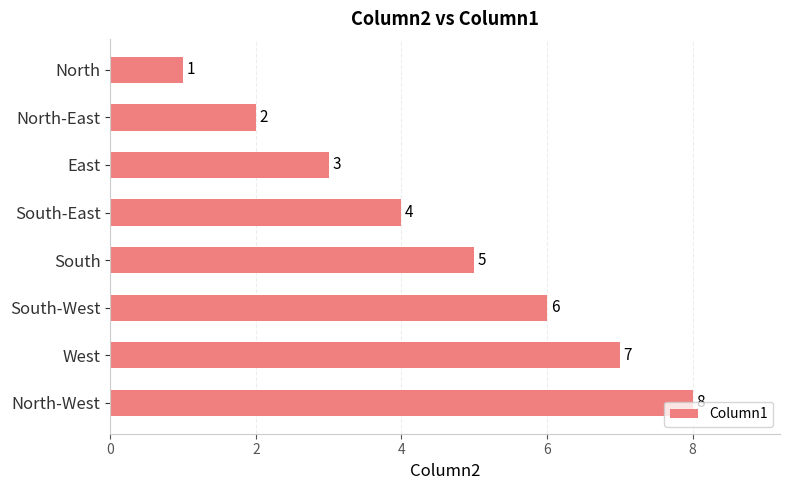

List the labels in order of value, largest first.

North-West, West, South-West, South, South-East, East, North-East, North